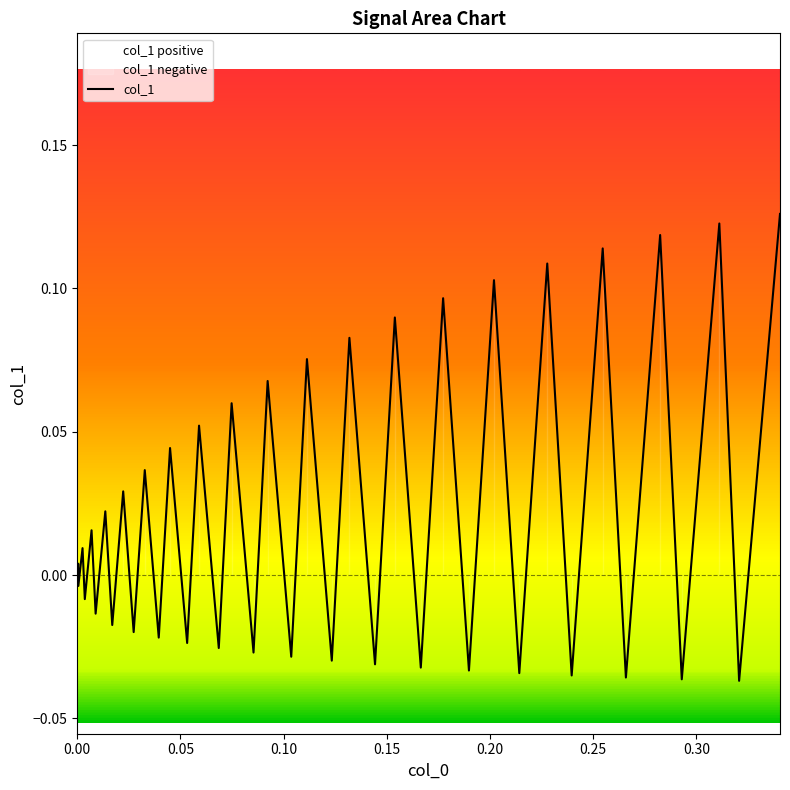

Count the number of categories in the chart.

40